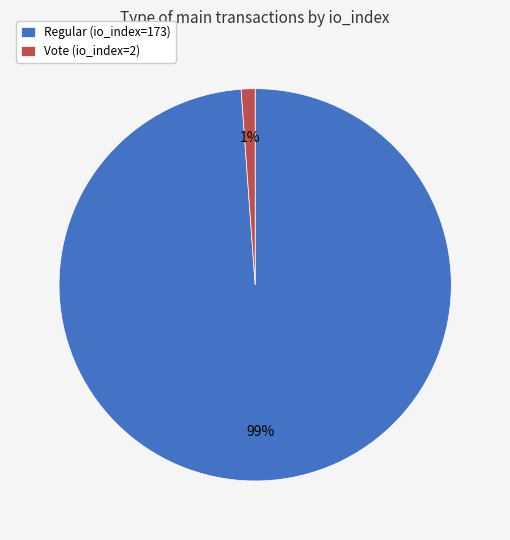

To the nearest percent, what is the average slice percentage?

50%